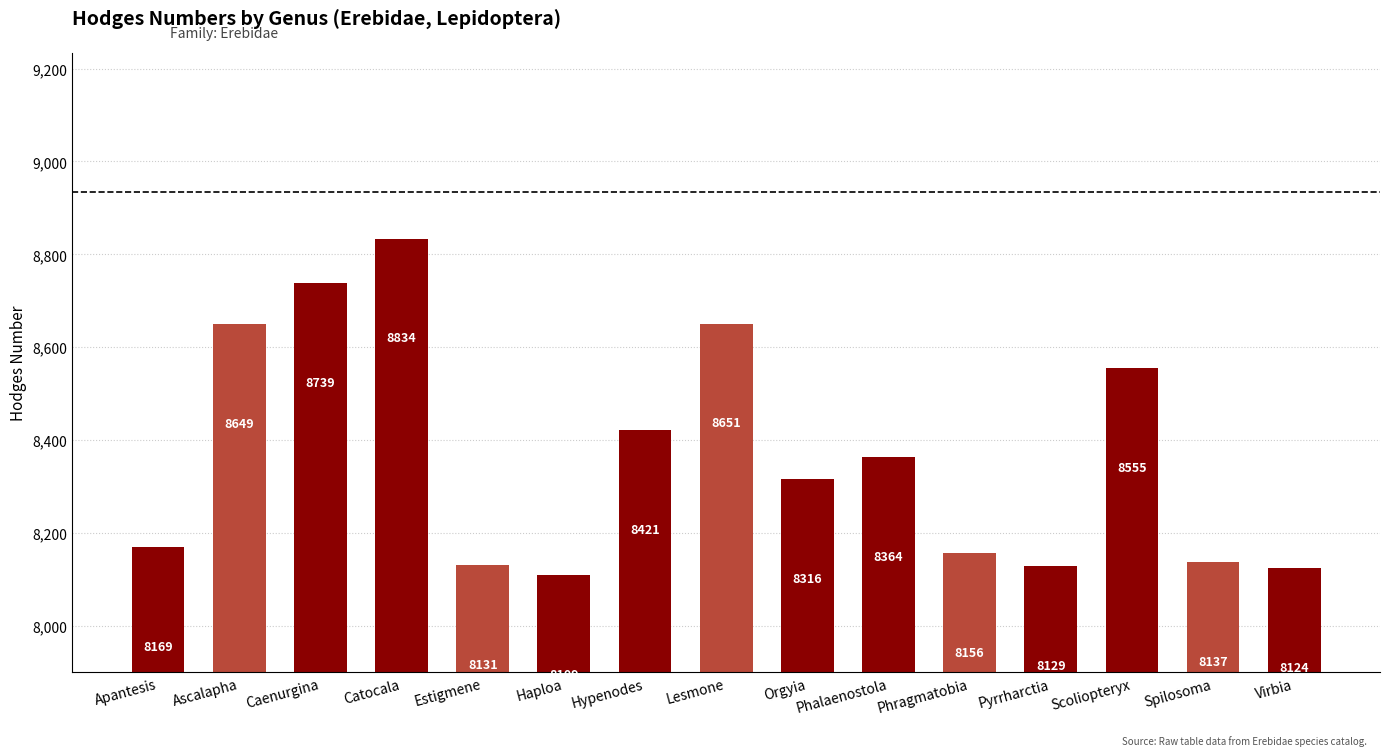

Is it true that the value at Hypenodes is 5501?

False